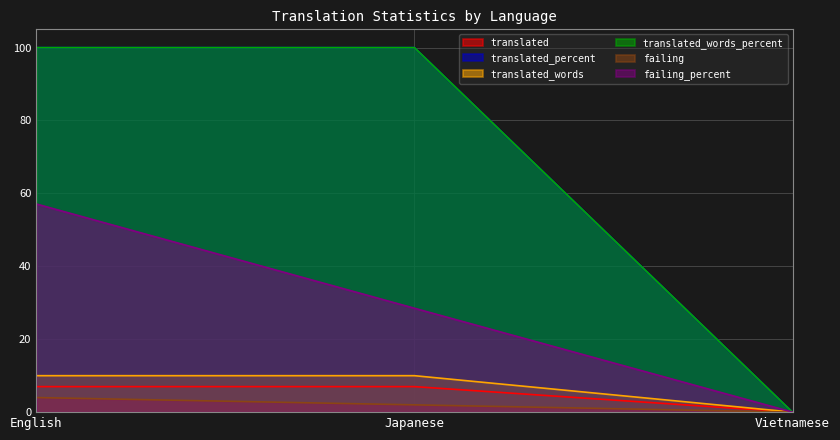

Reading left to right, list all the values displayed in this chart.

translated: English=7.0	Japanese=7.0	Vietnamese=0.0
translated_percent: English=100.0	Japanese=100.0	Vietnamese=0.0
failing: English=4.0	Japanese=2.0	Vietnamese=0.0
failing_percent: English=57.1	Japanese=28.5	Vietnamese=0.0
translated_words: English=10.0	Japanese=10.0	Vietnamese=0.0
translated_words_percent: English=100.0	Japanese=100.0	Vietnamese=0.0